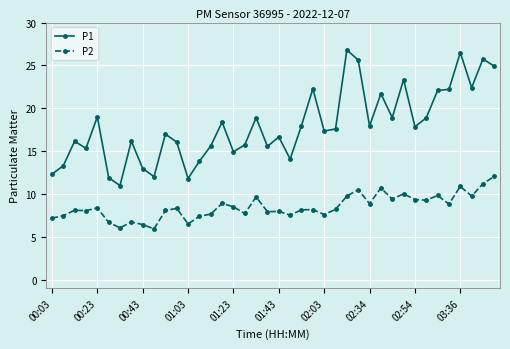

How many lines are shown in the chart?

2